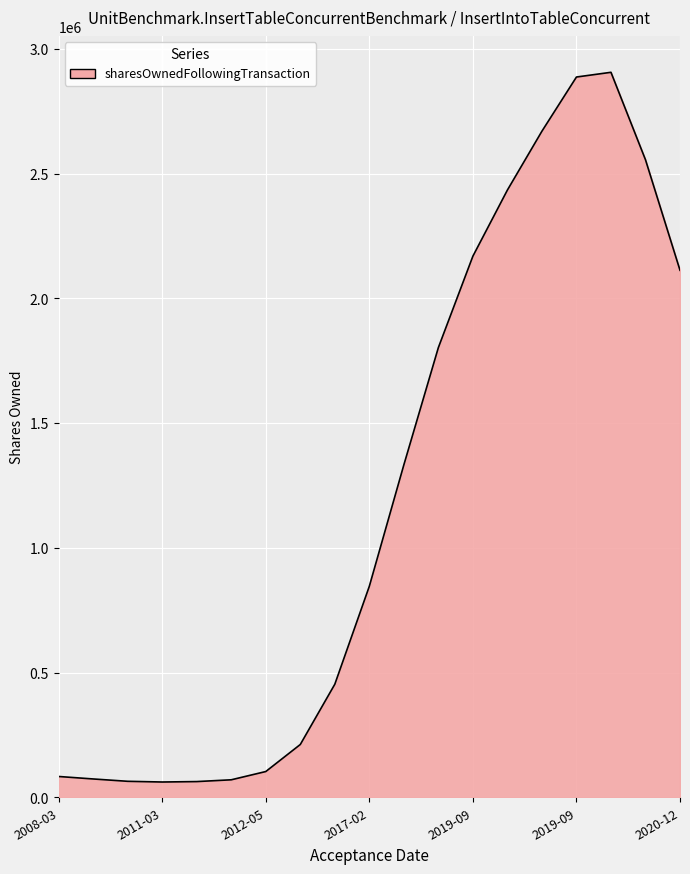

What is the greatest value displayed?

2905776